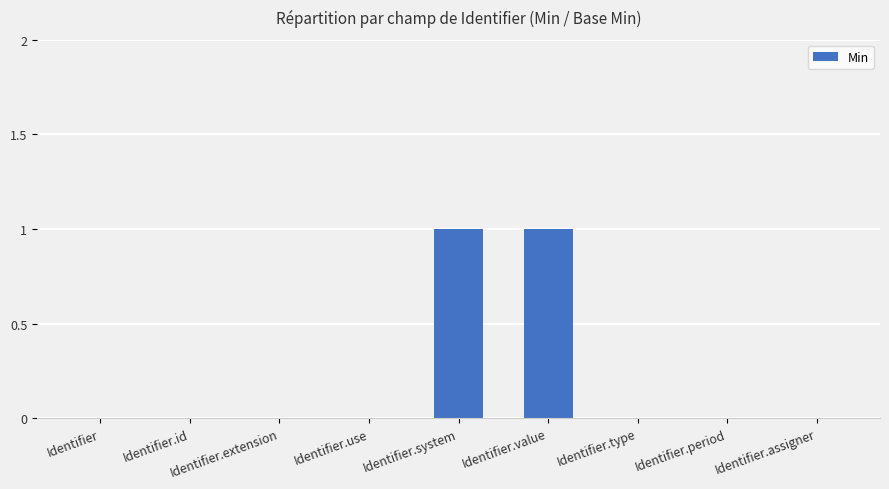

The chart shows a value of 1 at Identifier.value. True or false?

True